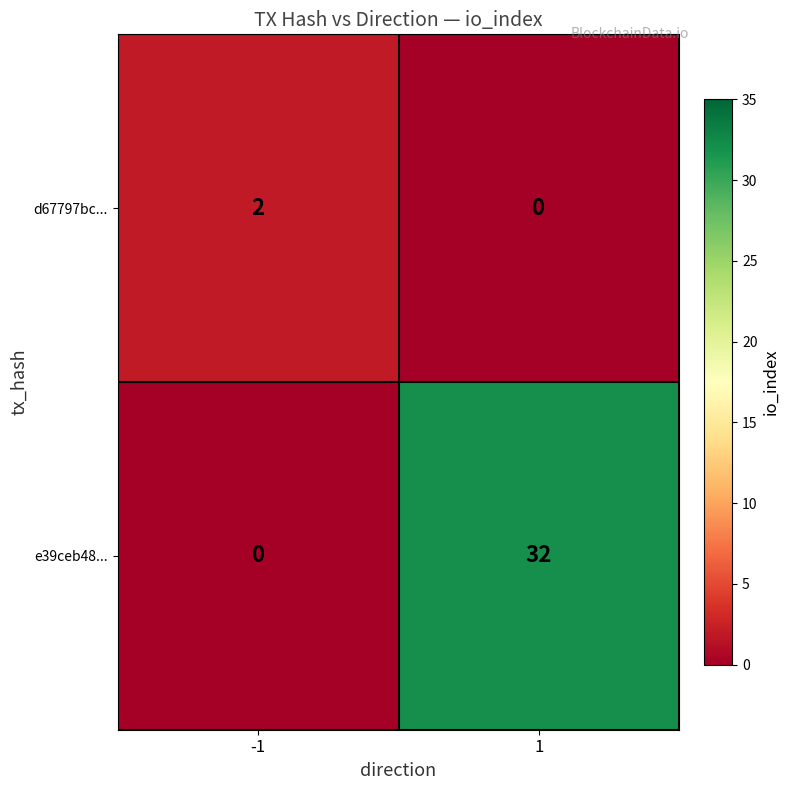

Read the e39ceb48... value at 1, to the nearest 10.

30